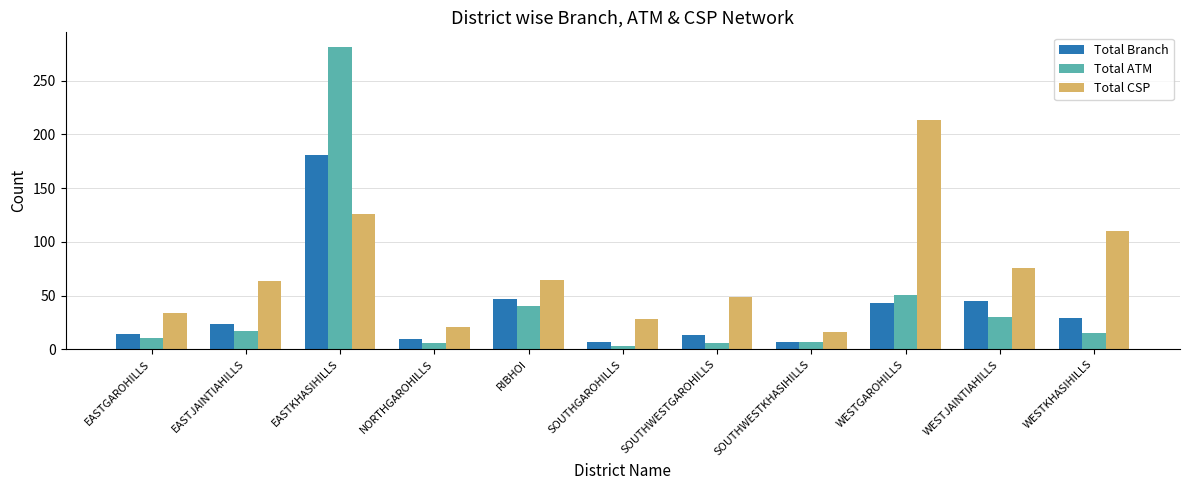

What is the difference between the highest and lowest values at EASTJAINTIAHILLS?

47